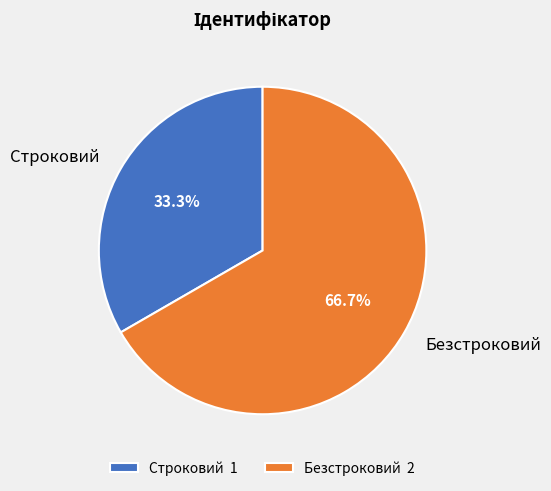

Is there a majority slice in this chart?

Yes